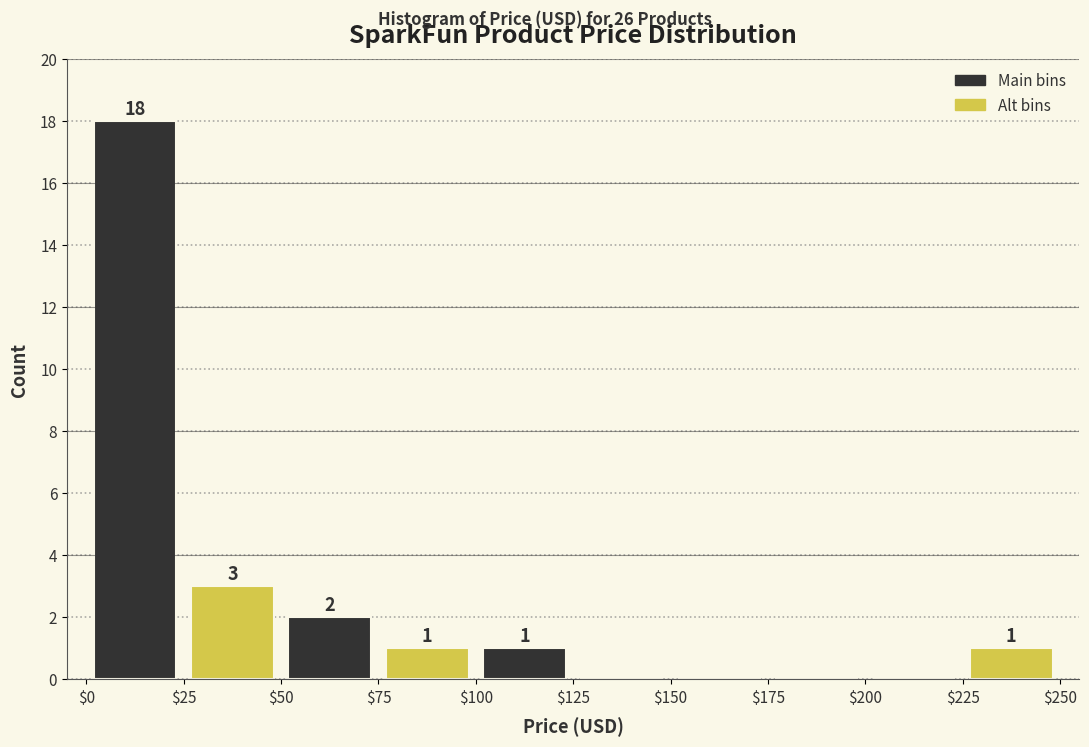

Which range on the x-axis has the tallest bar?

$0 to $25